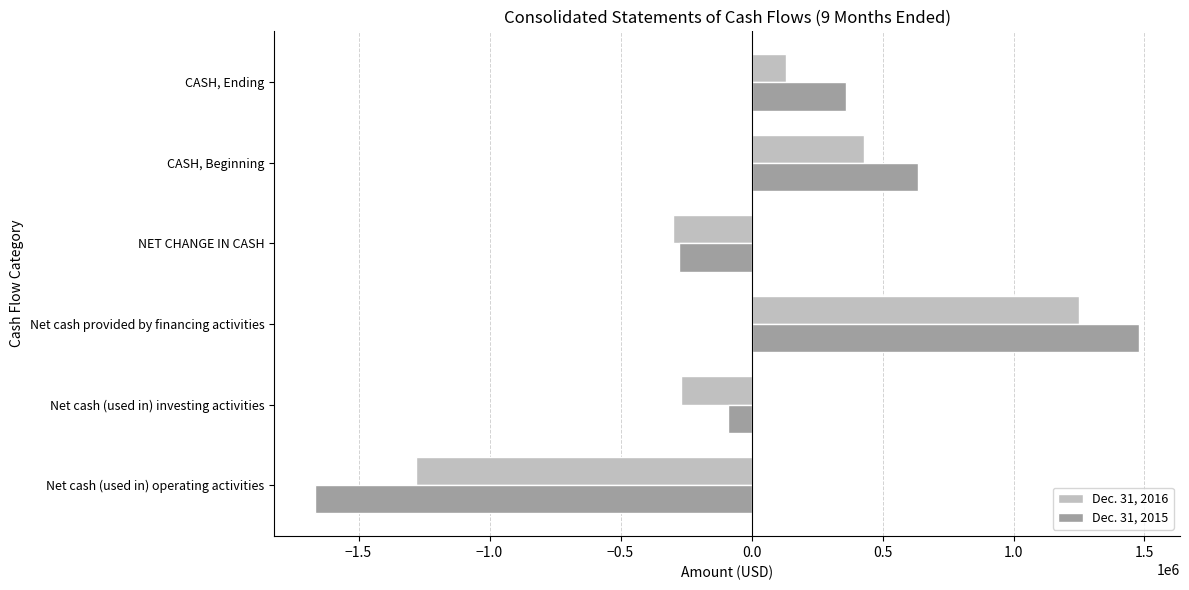

True or false: Dec. 31, 2016 has a value of -298153 at NET CHANGE IN CASH.

True